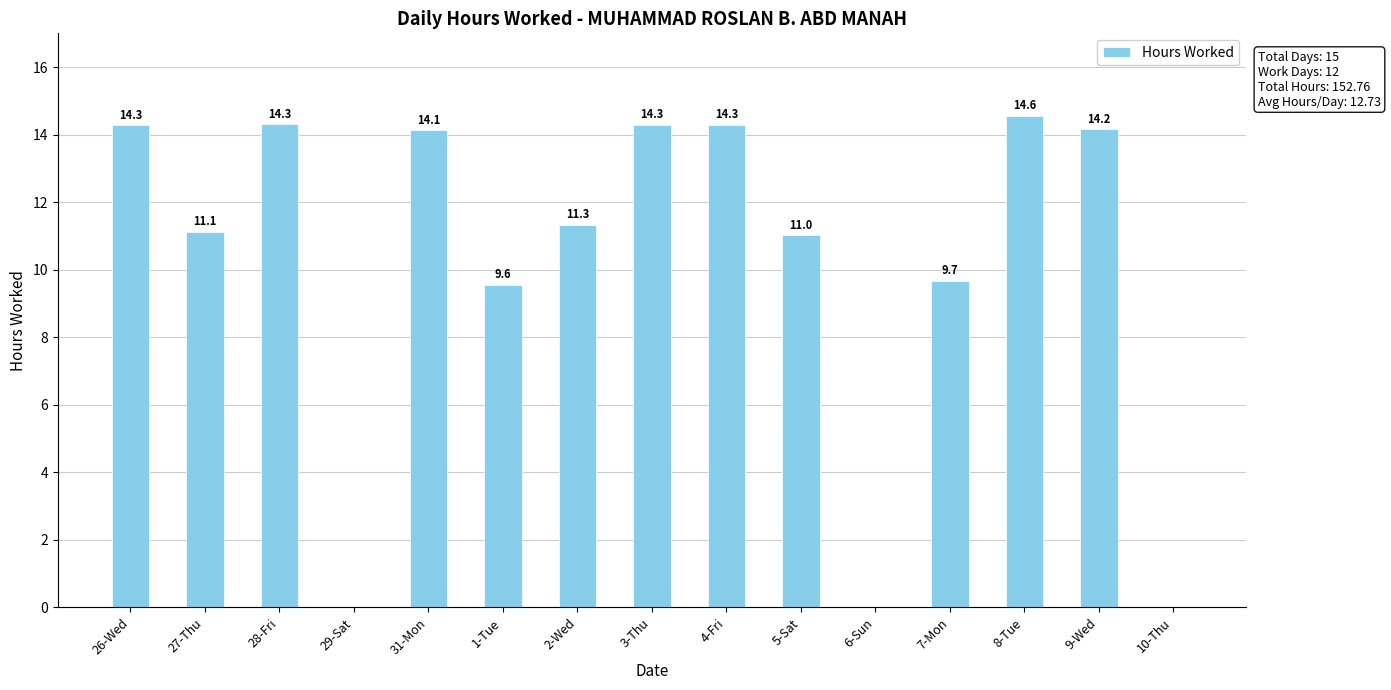

What is the change in value from 29-Sat to 5-Sat?

+11.0